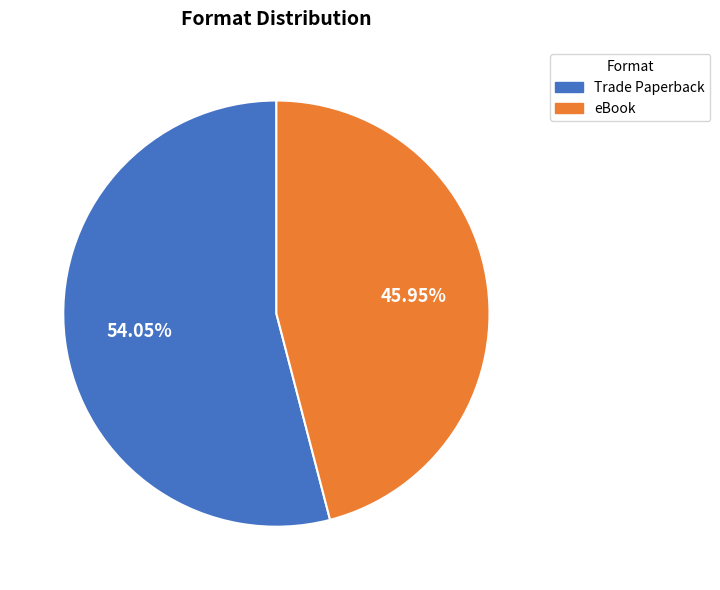

To the nearest percent, what is the difference between the eBook and Trade Paperback slice percentages?

8%